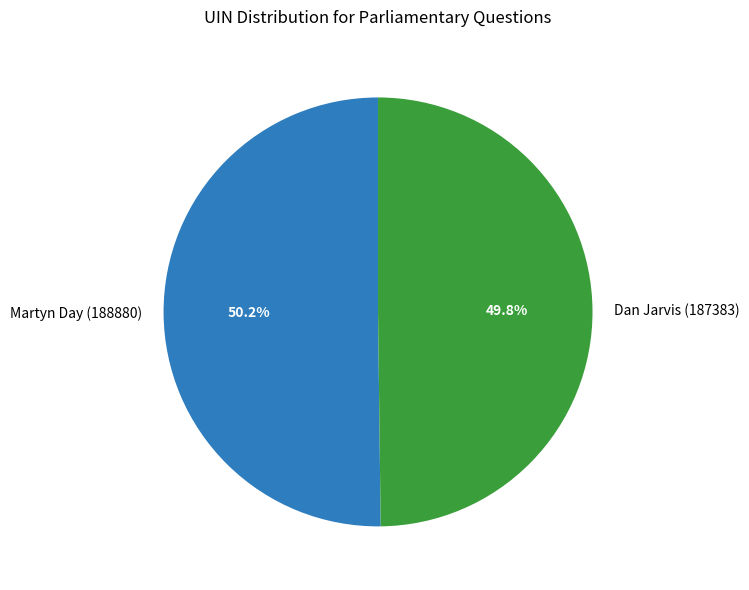

Approximately how many times larger is the value at Dan Jarvis (187383) compared to Martyn Day (188880)?

1.0